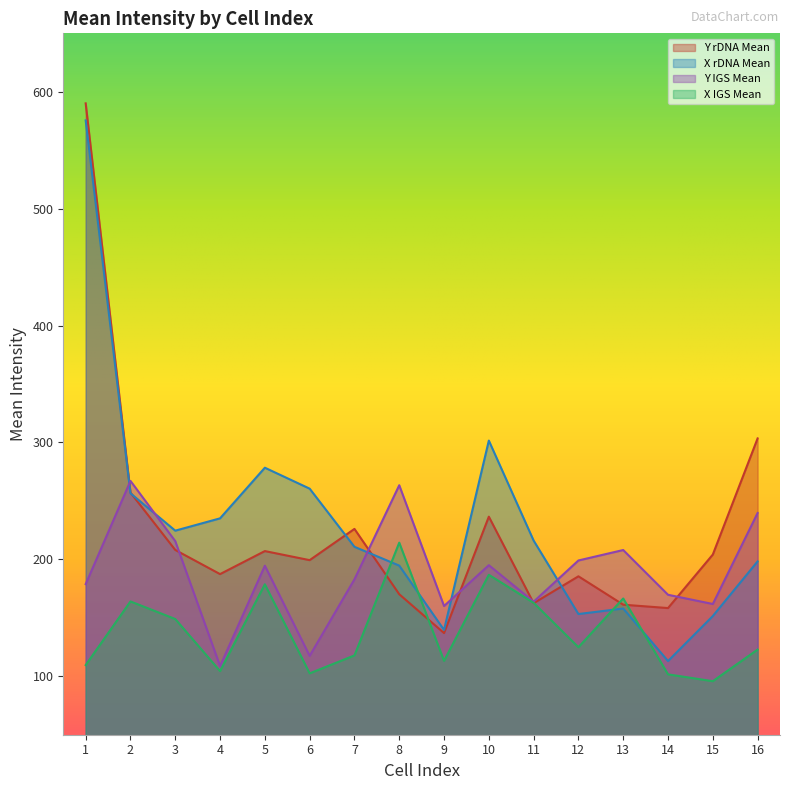

At which label is X IGS Mean closest to 155?

3